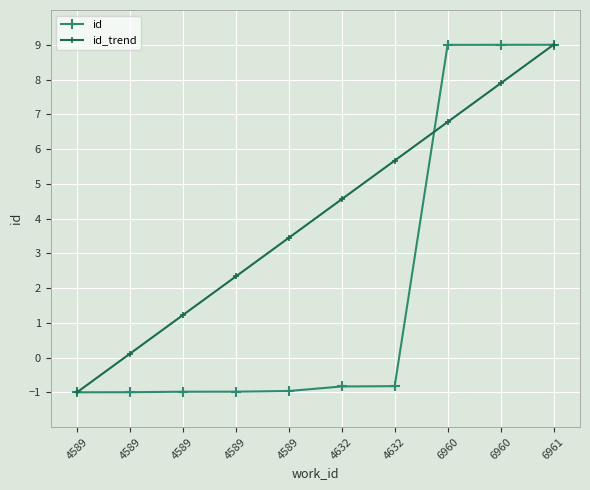

Which series has the widest spread of values?

id